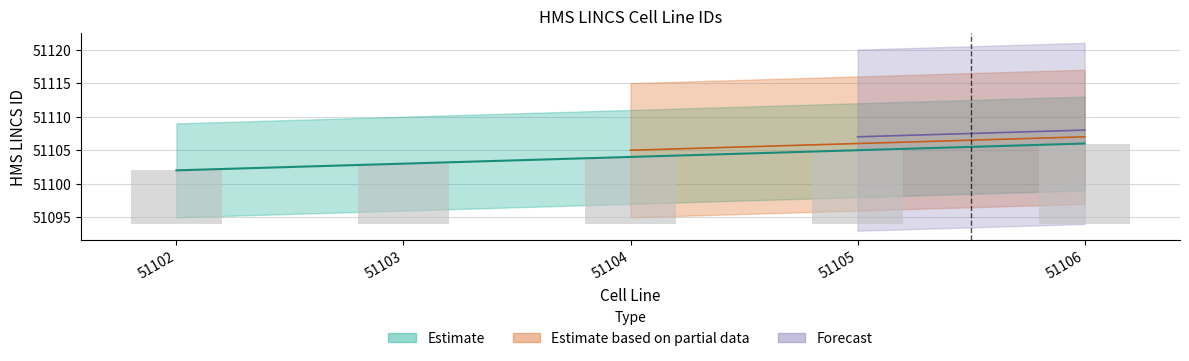

What is the difference between the maximum and minimum values in the lower_band series?

4